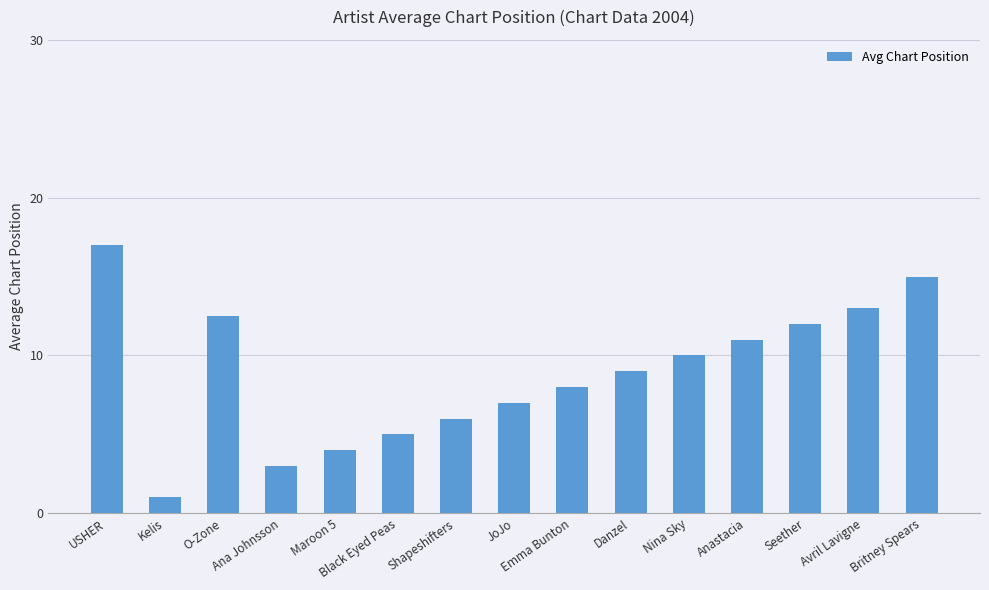

What is the maximum value shown in the chart?

17.0